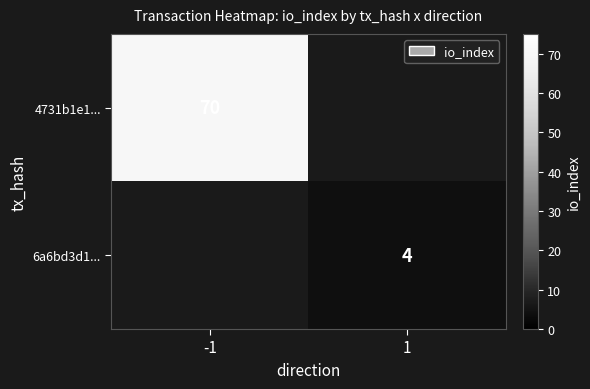

The 6a6bd3d1... series shows 6 at 1. True or false?

False